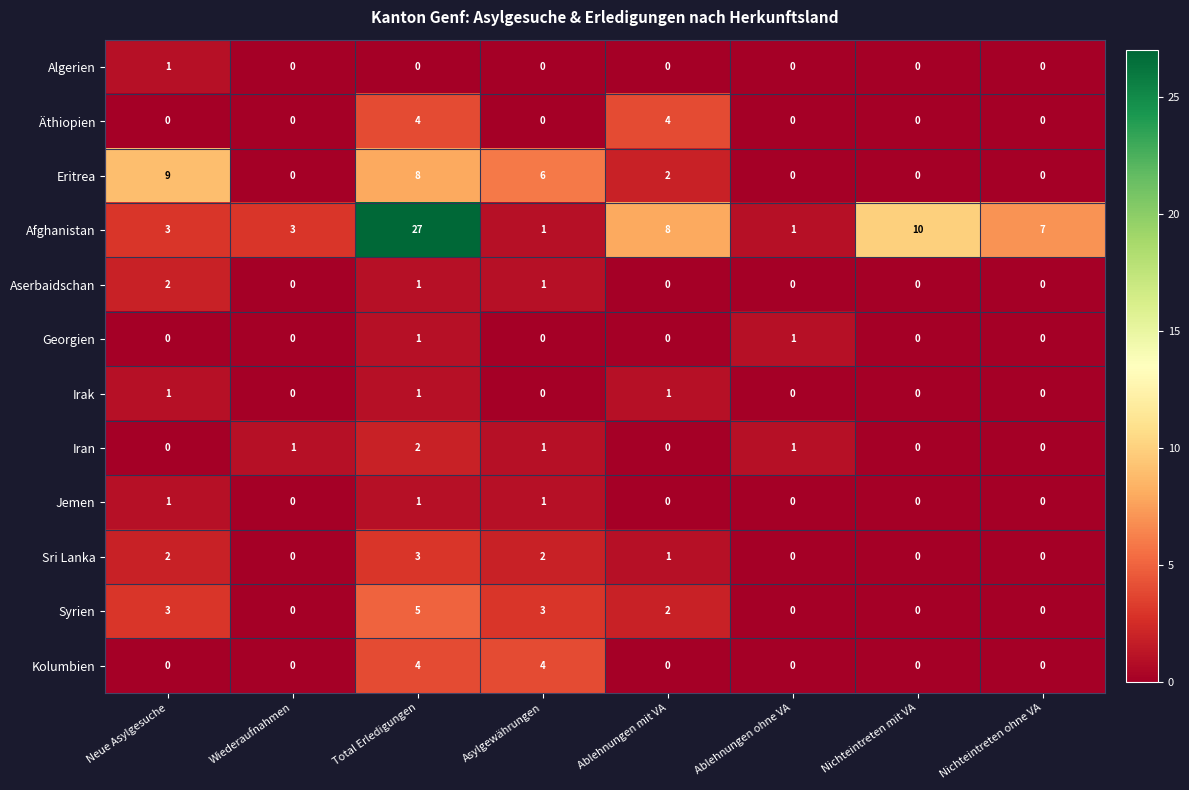

The value of Äthiopien at Nichteintreten mit VA is 0. True or false?

True